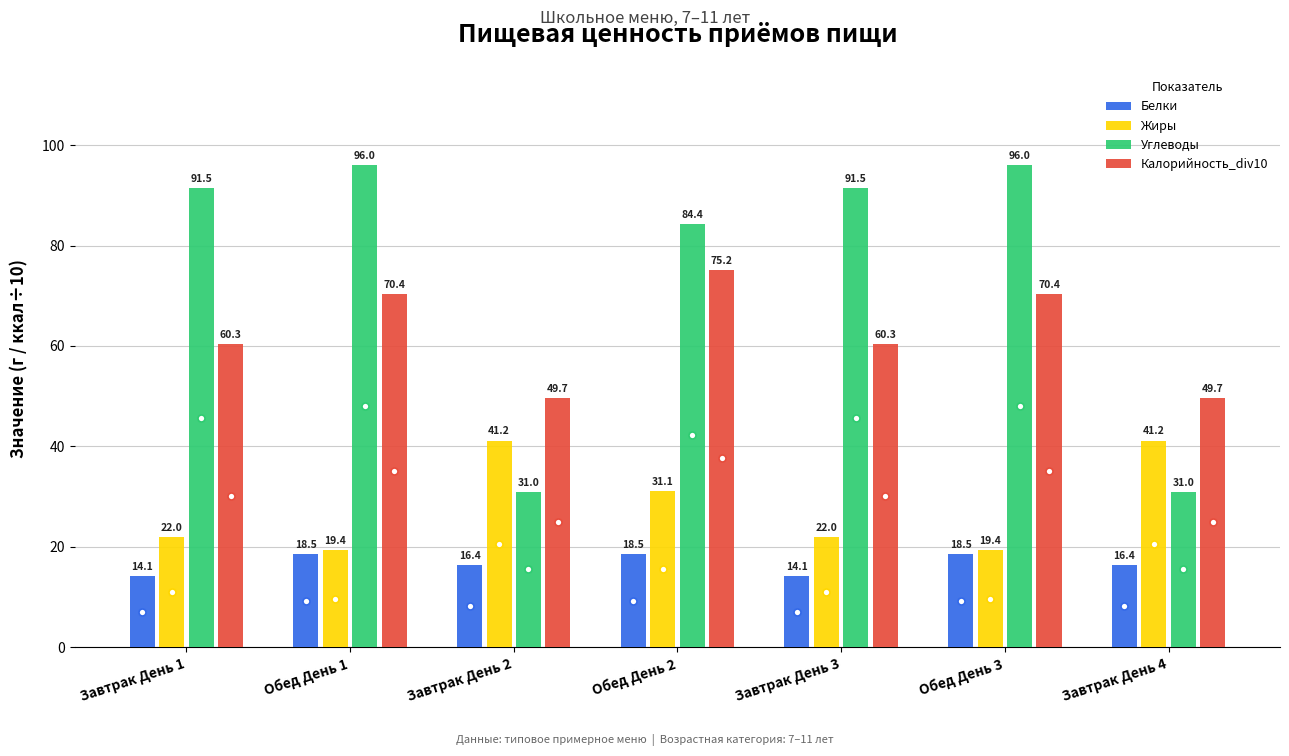

The Углеводы series shows 10.1 at Завтрак День 4. True or false?

False